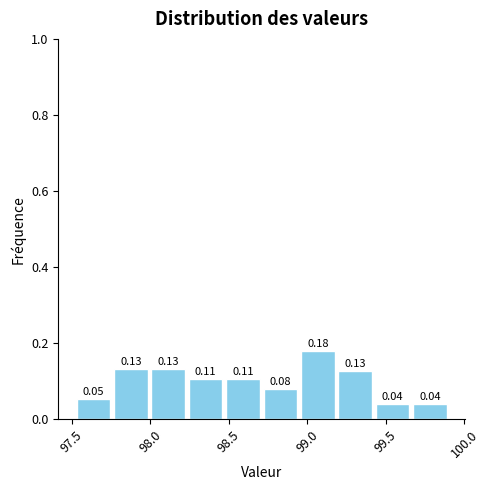

What is the height of the bar covering 98.00 to 98.25 on the x-axis? The bar edges are not printed on the chart, so give them approximately, as read against the axis.

0.13